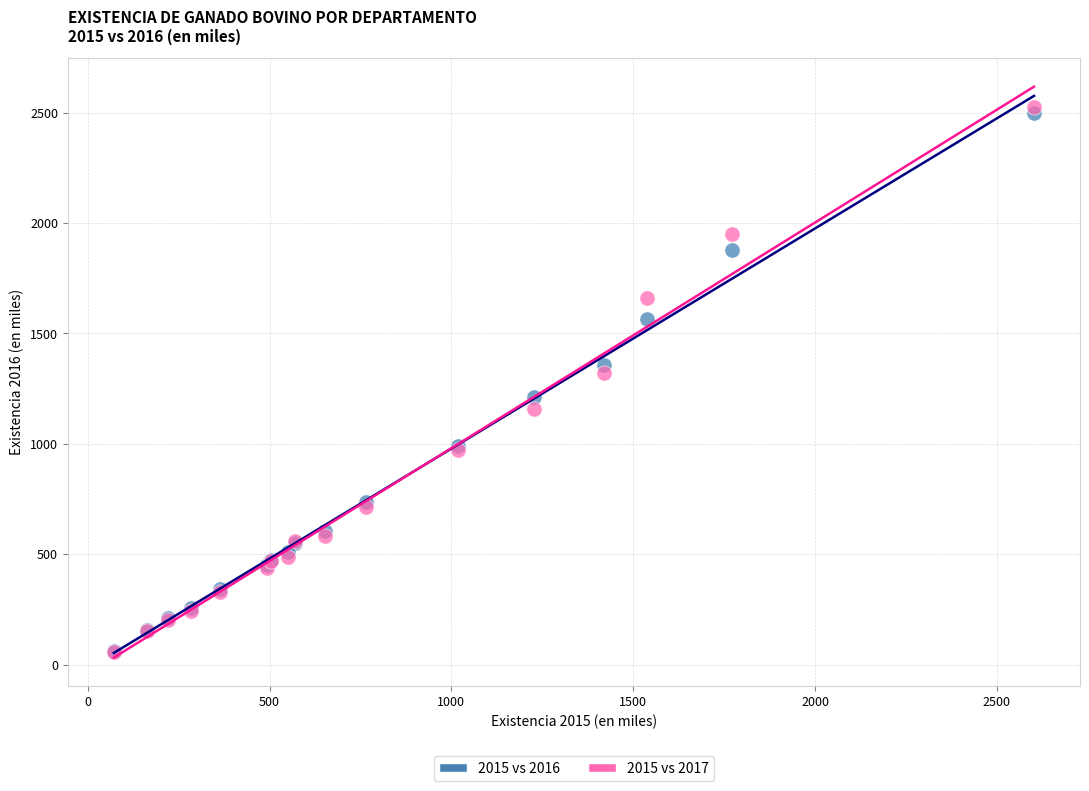

Across all series, what Y value is closest to 1291?

1319.8